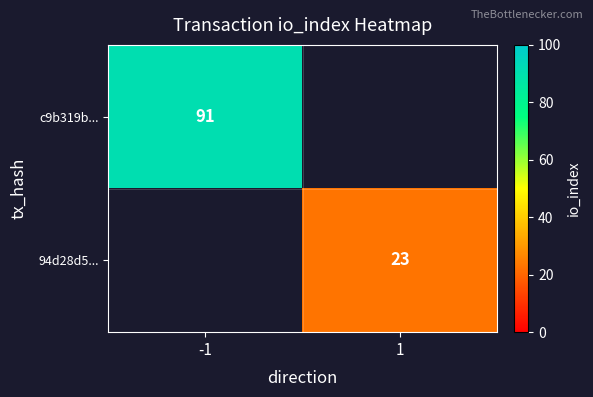

True or false: c9b319b... has a value of 51 at -1.

False